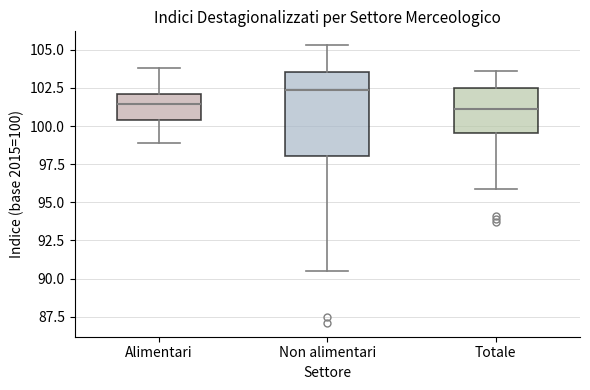

Where does the upper whisker of the box for Non alimentari end on the y-axis? The values are not printed on the chart, so give them approximately, as read against the axis.

105.5